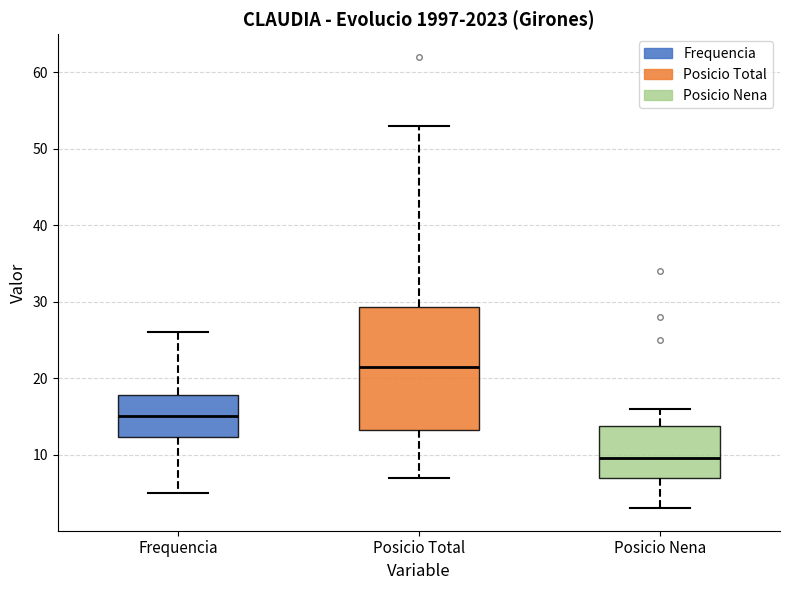

Comparing the boxes themselves (not the whiskers), which one is the tallest?

Posicio Total